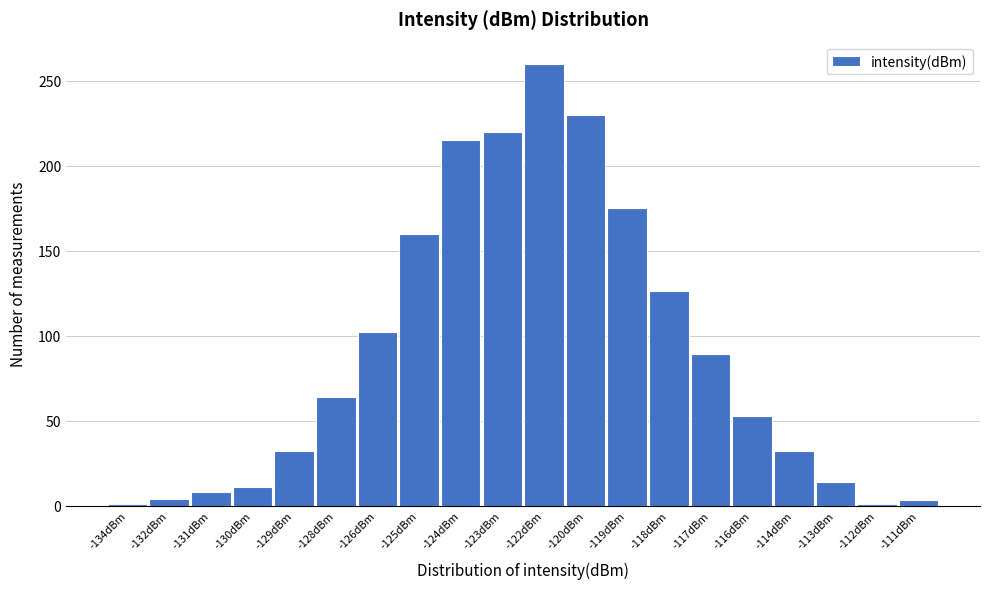

What is the difference between the maximum and second lowest values?

259